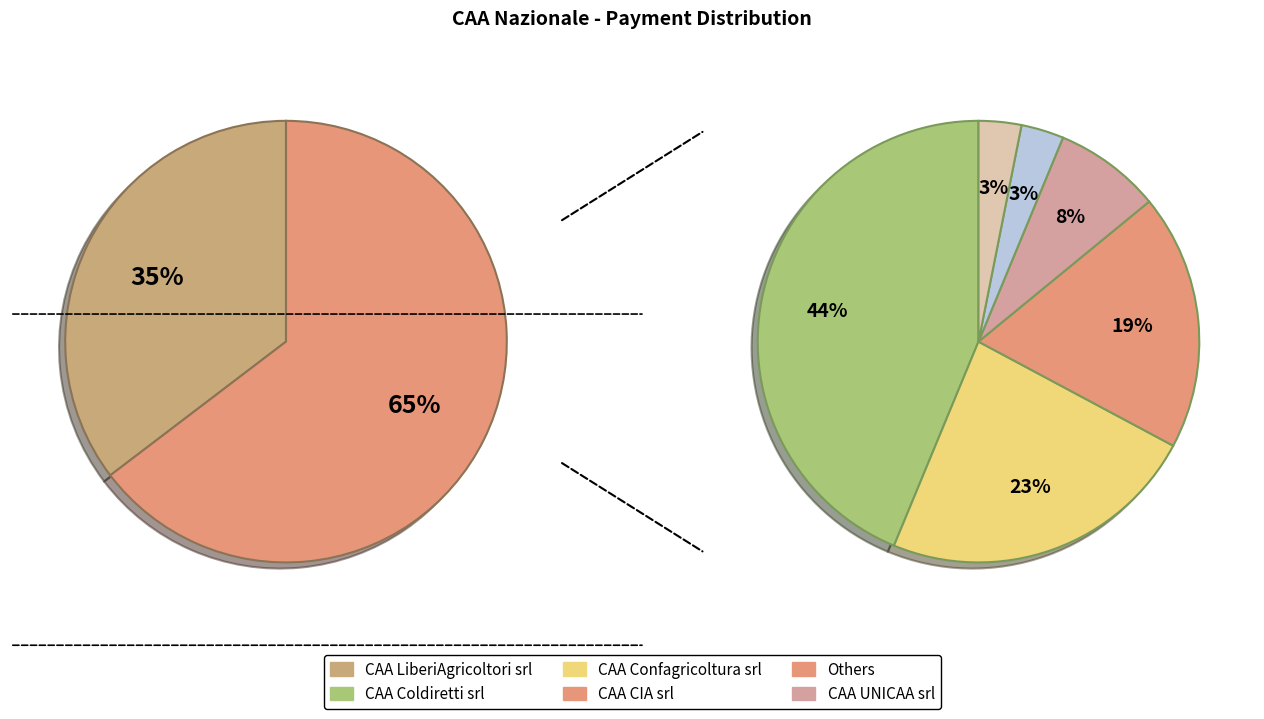

Is the sum of CAA UNICAA srl and CAA Liberi Professionisti srl greater than half?

No